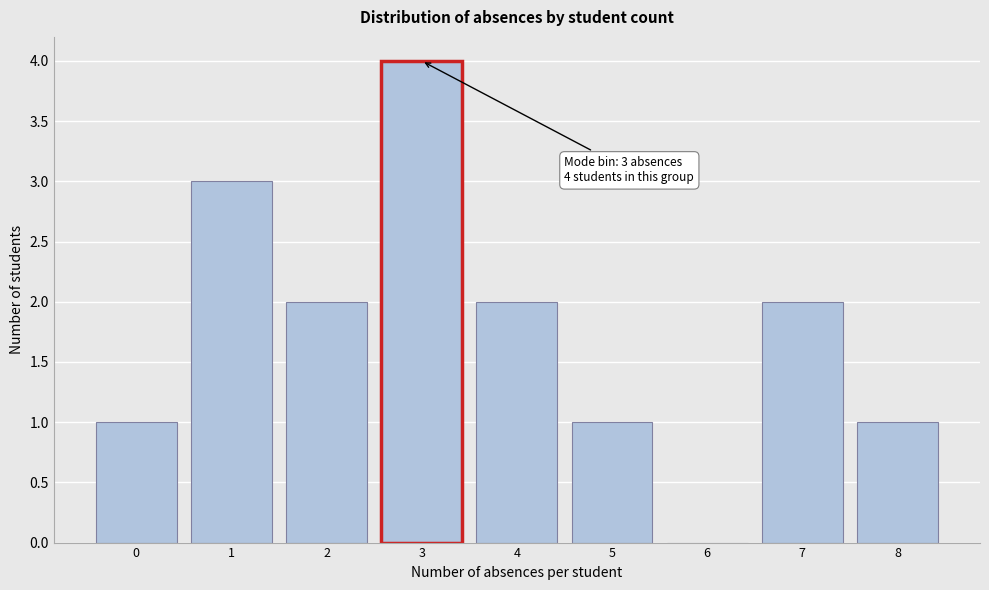

Reading right to left, extract all data points from this chart.

8=1	7=2	6=0	5=1	4=2	3=4	2=2	1=3	0=1